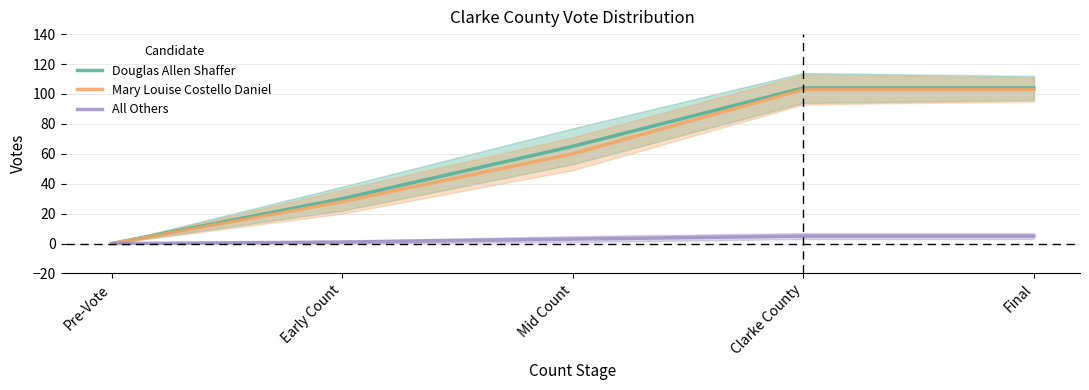

What position from the left is Final?

5